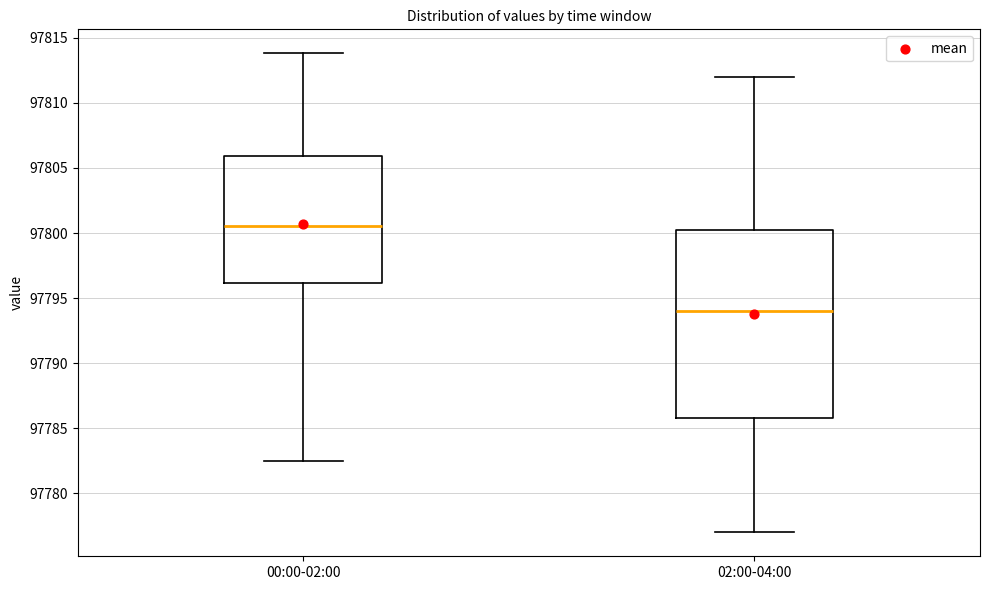

Reading left to right, read every box against the y-axis: the position of its median line, the range the box covers, and the ends of its whiskers. The values are not printed on the chart, so give them approximately, as read against the axis.

00:00-02:00: median 97800.5, box 97796.0 to 97806.0, whiskers 97782.5 to 97814.0
02:00-04:00: median 97794.0, box 97786.0 to 97800.5, whiskers 97777.0 to 97812.0